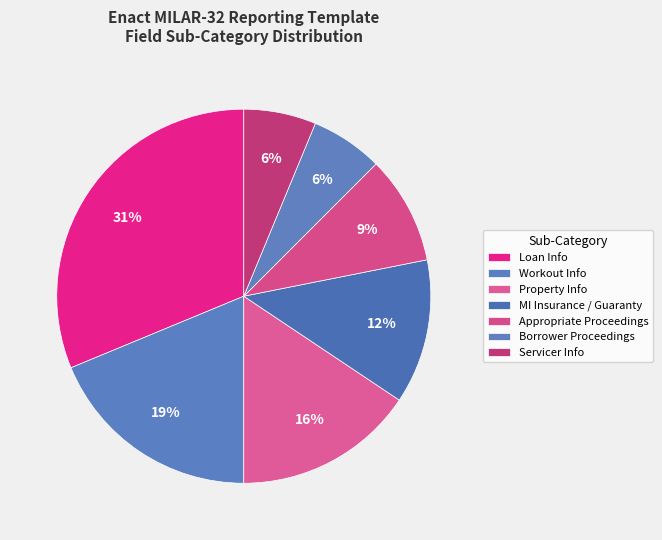

Does any single category account for the majority?

No